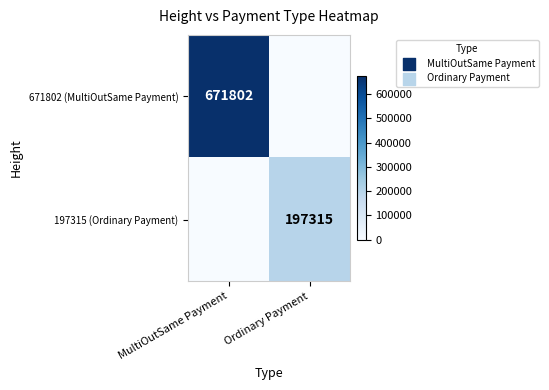

The 671802 (MultiOutSame Payment) series shows 671802 at MultiOutSame Payment. True or false?

True